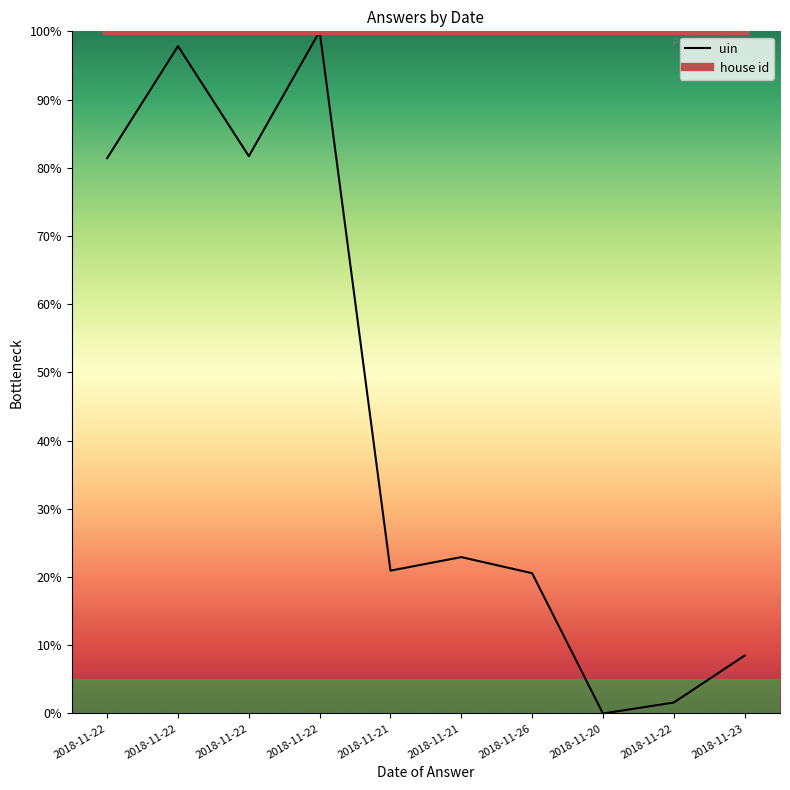

What is the label of the 5th point from the right?

2018-11-21